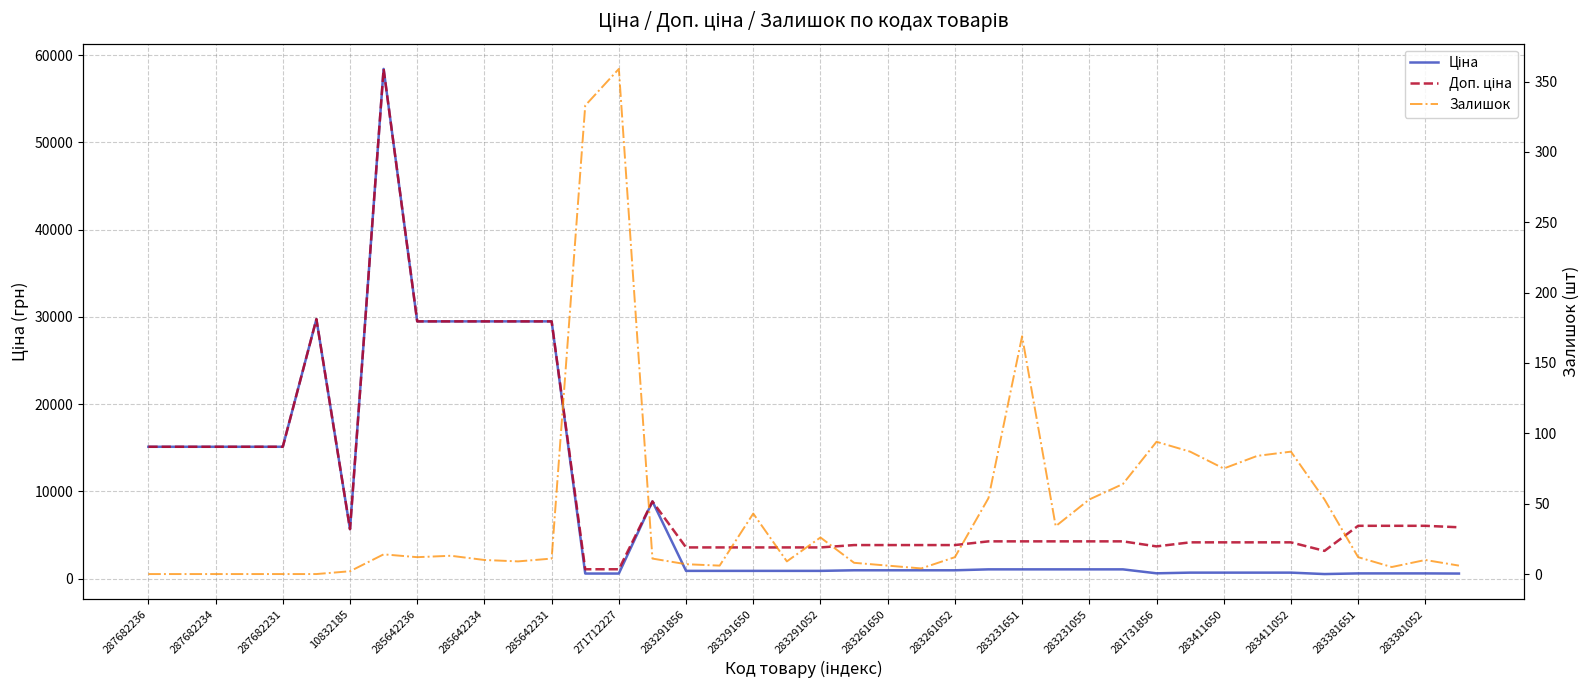

How many series are shown in this chart?

3